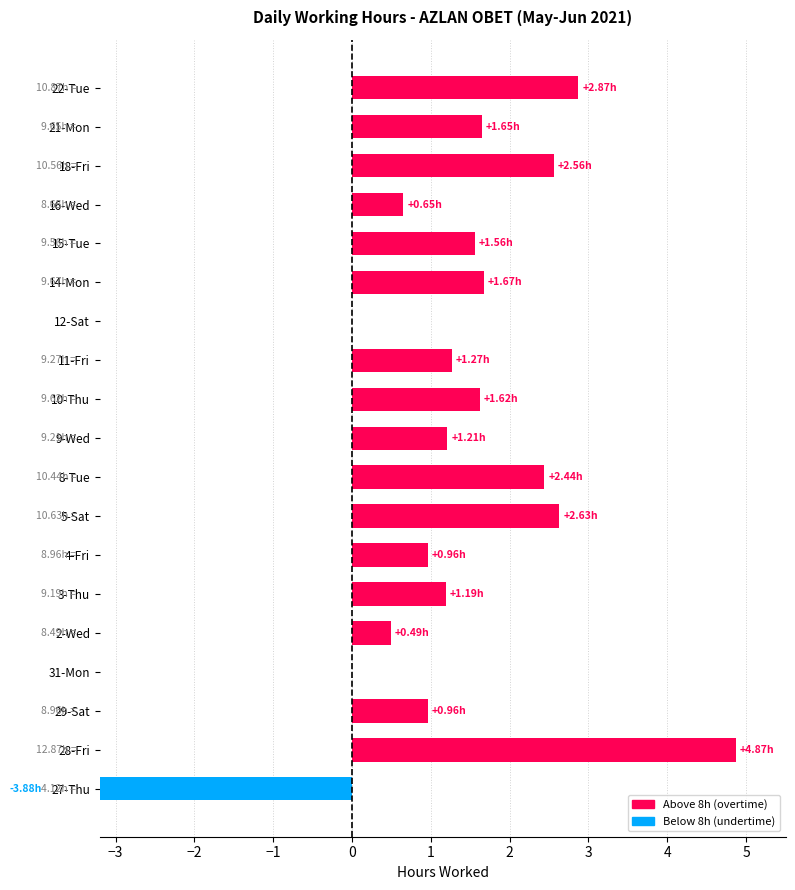

Are the bars grouped side by side (vs. stacked)?

No